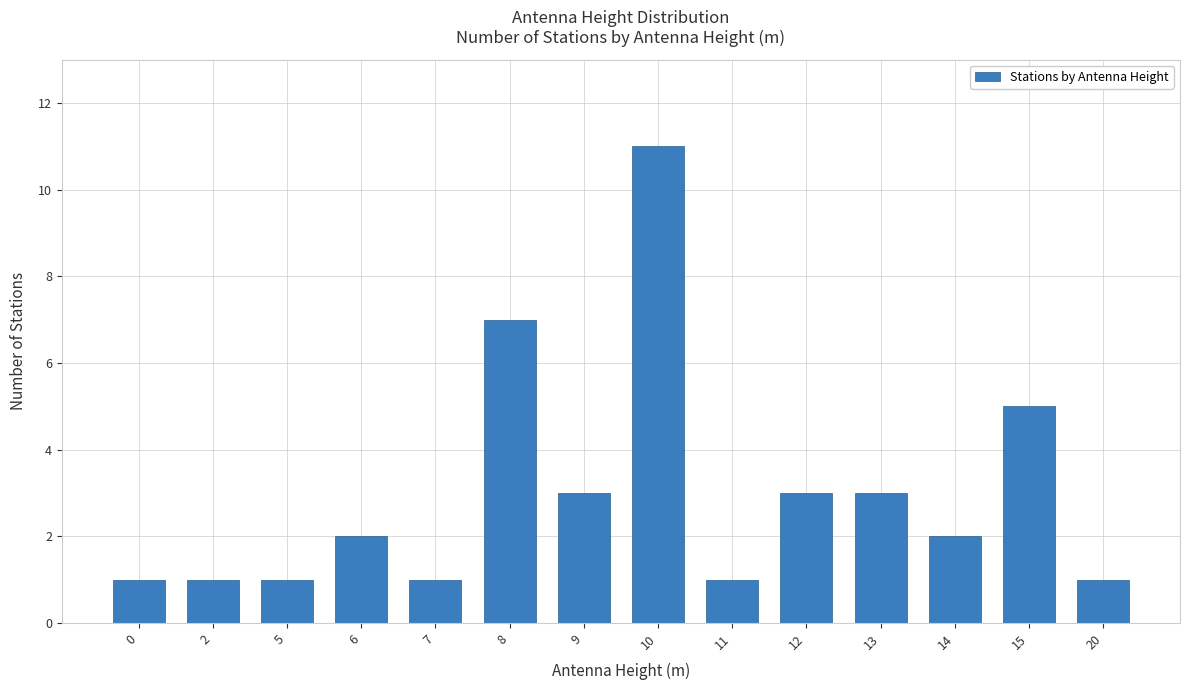

Which label corresponds to the largest value in the chart?

10